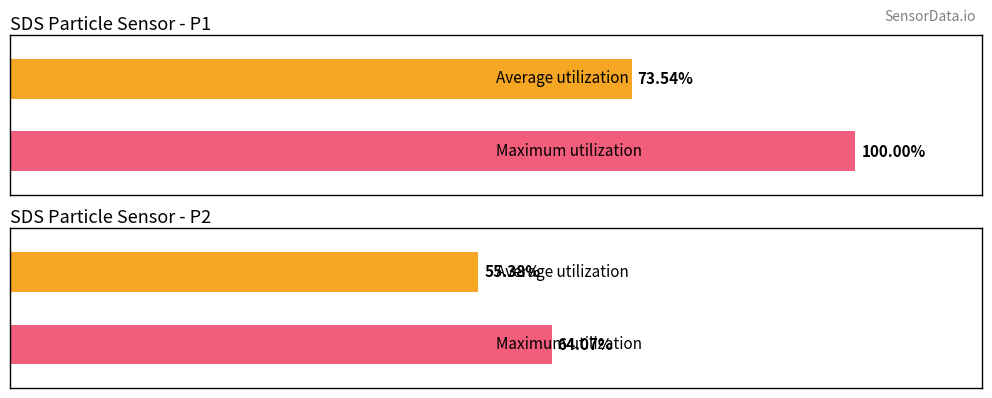

Which series has the widest spread of values?

SDS_P1